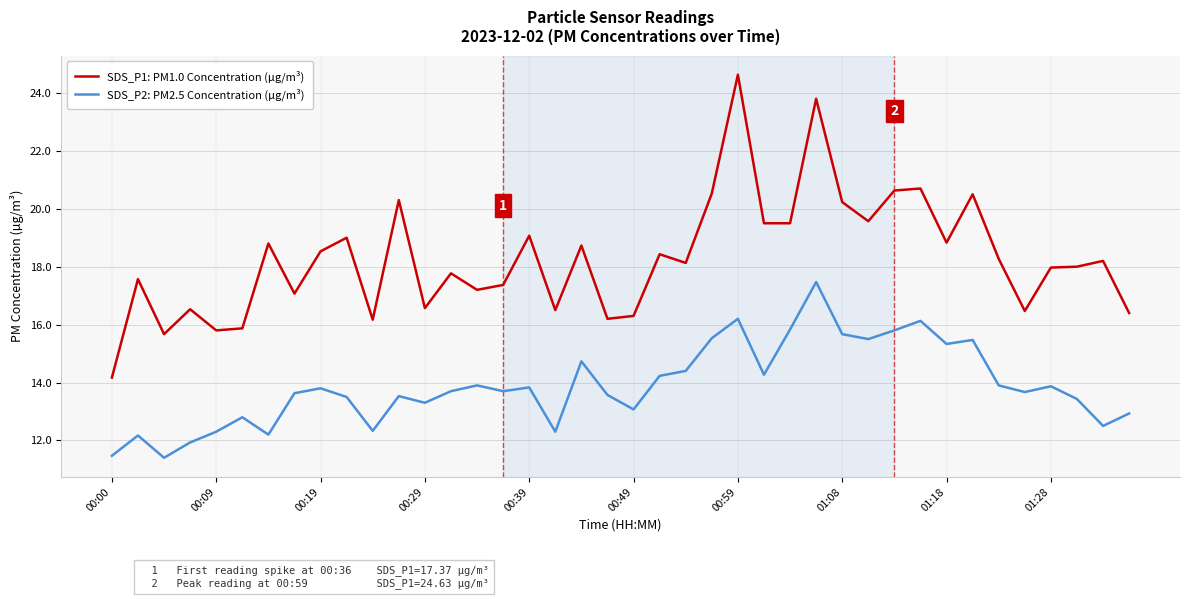

In SDS_P2: PM2.5 Concentration (µg/m³), how many points are higher than both neighbors (excluding endpoints)?

12